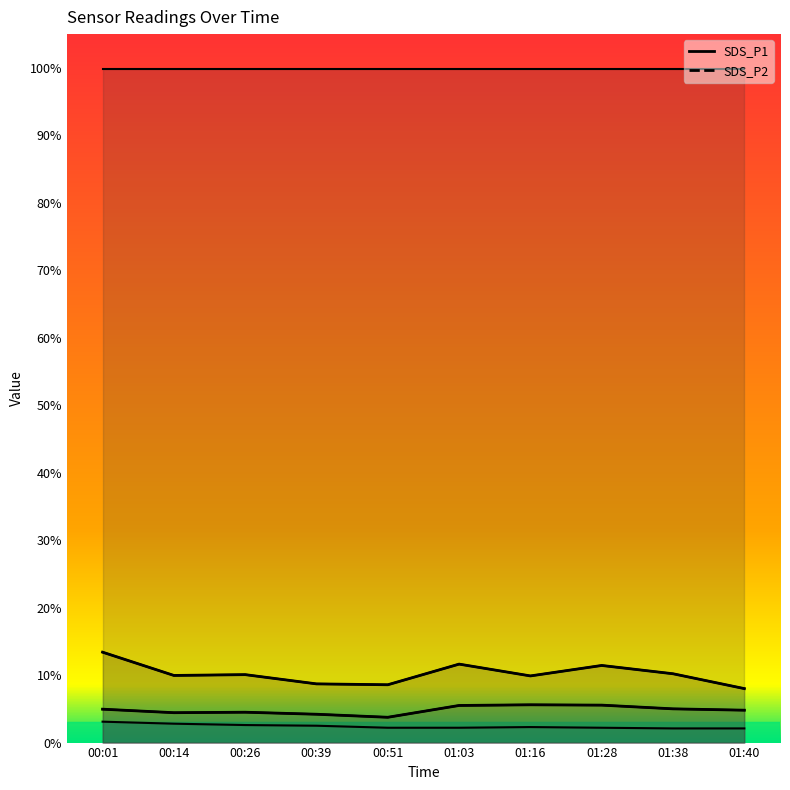

Which category has the lowest value across all series?

01:38